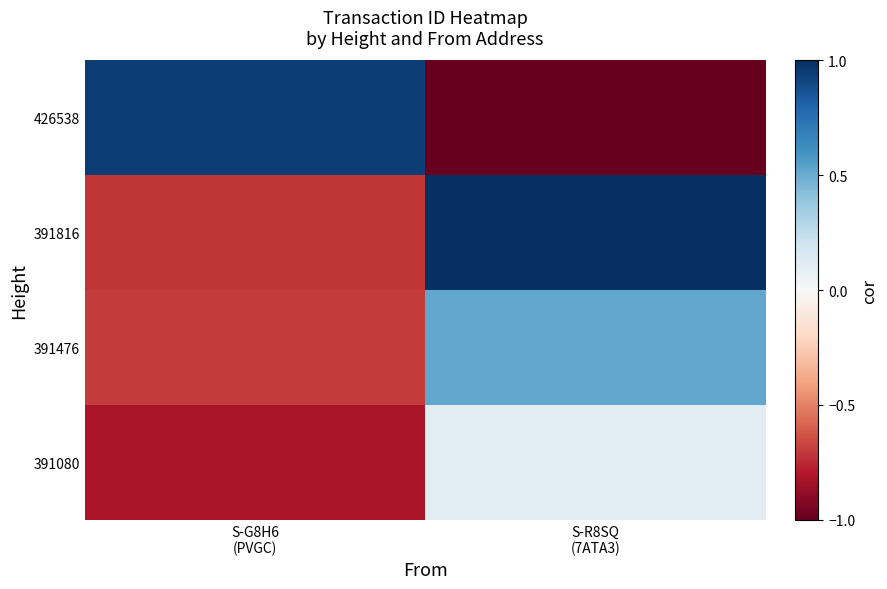

At which category does the chart reach its minimum across all series?

S-R8SQ
(7ATA3)